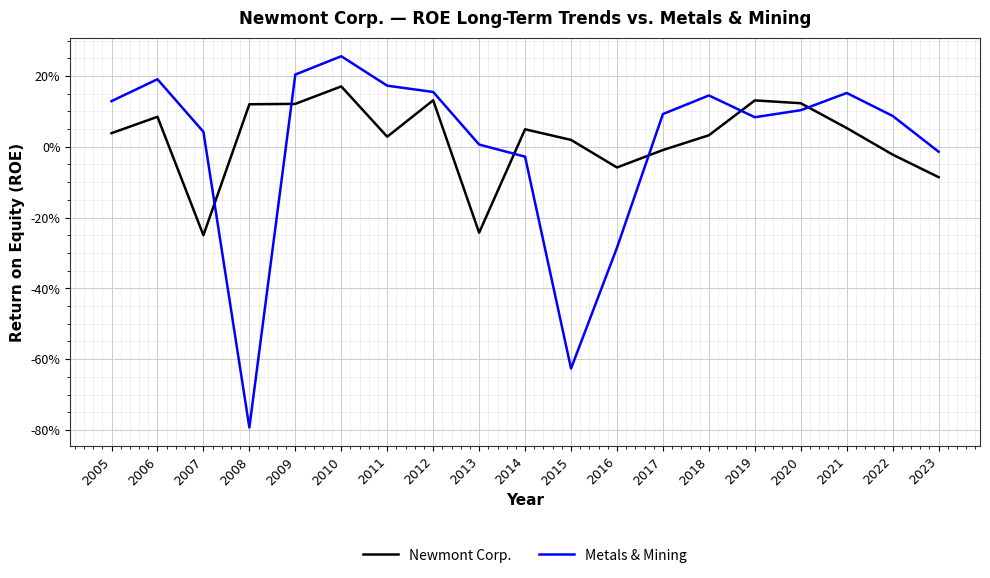

Which series has the widest spread of values?

Metals & Mining